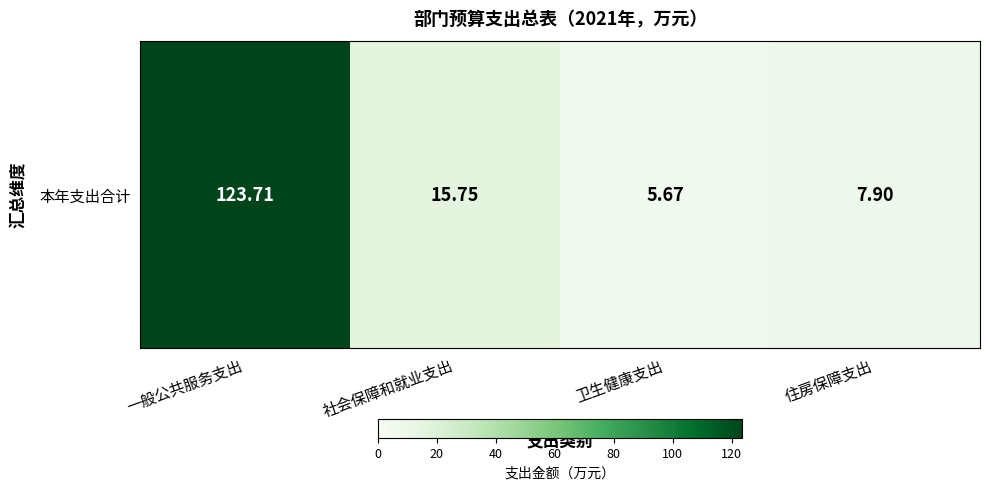

Which label corresponds to the smallest value in the chart?

卫生健康支出